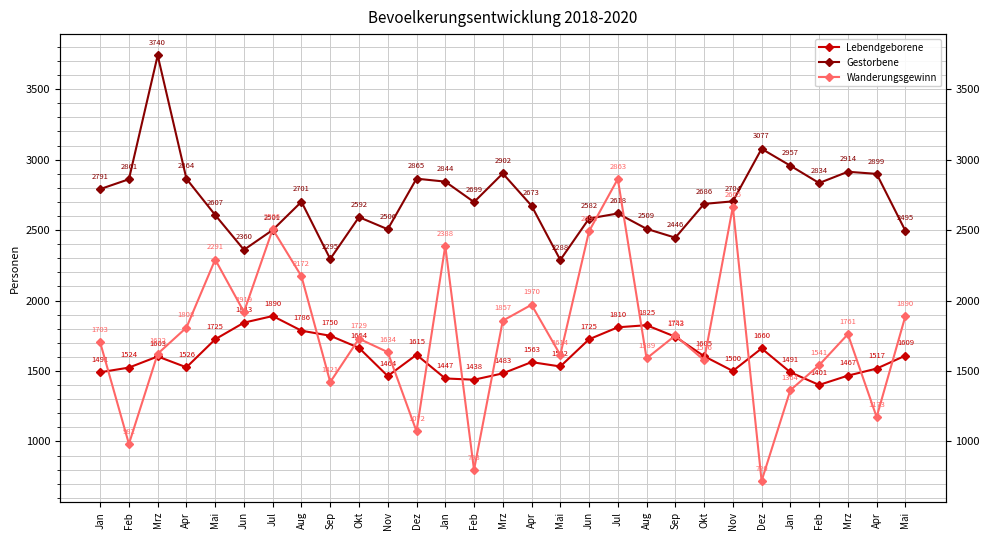

Where is Wanderungsgewinn nearest to the value 1791?

Apr